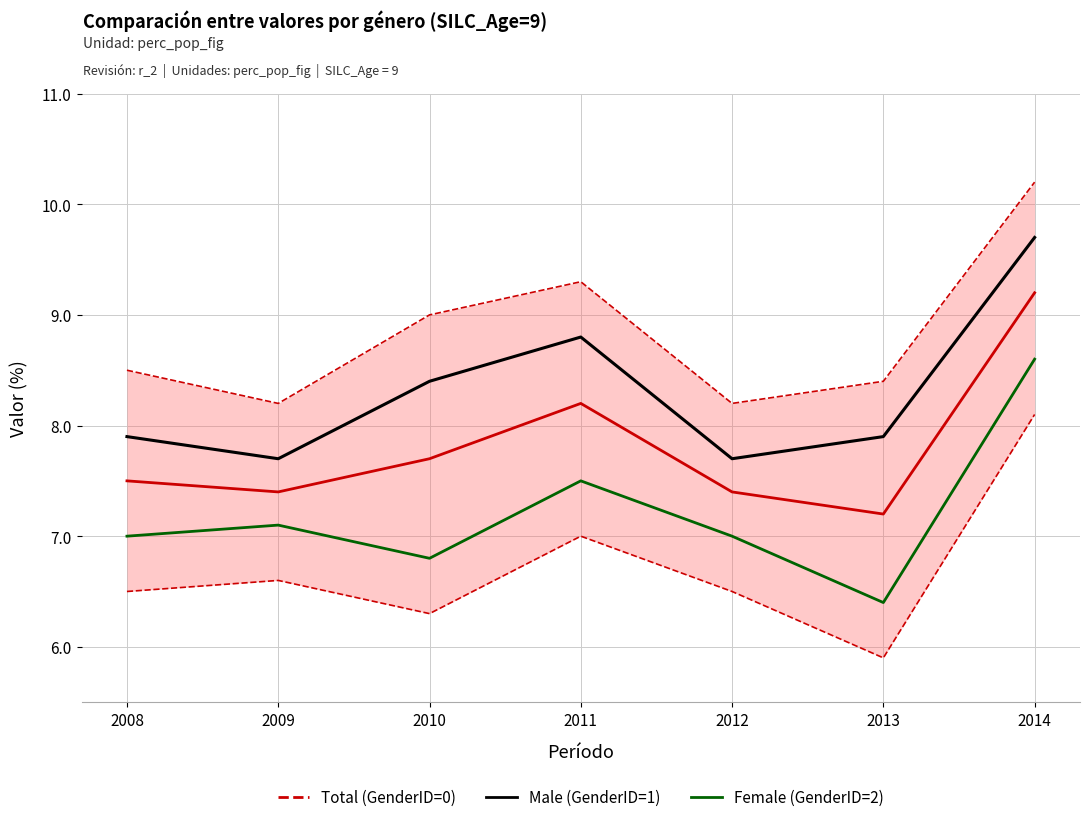

True or false: Total (GenderID=0) and Male (GenderID=1) intersect in this chart.

False